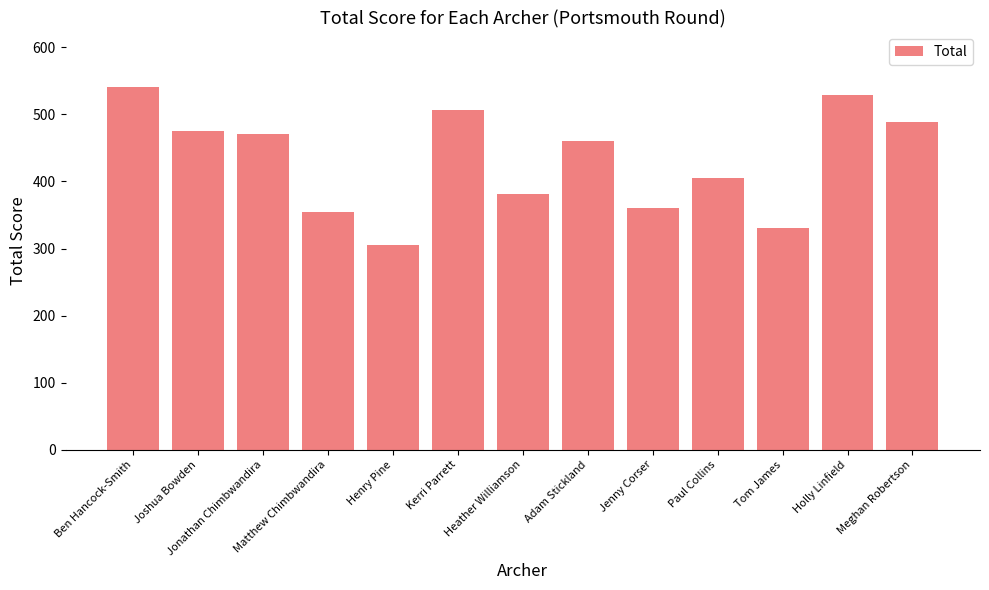

The value at Ben Hancock-Smith is 110. True or false?

False